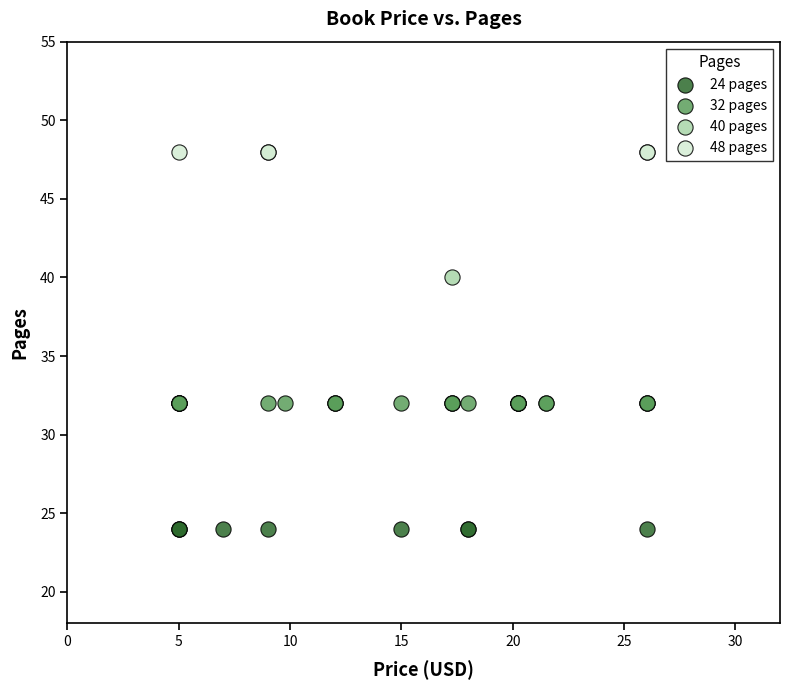

Which series contains the highest Y value?

48 pages